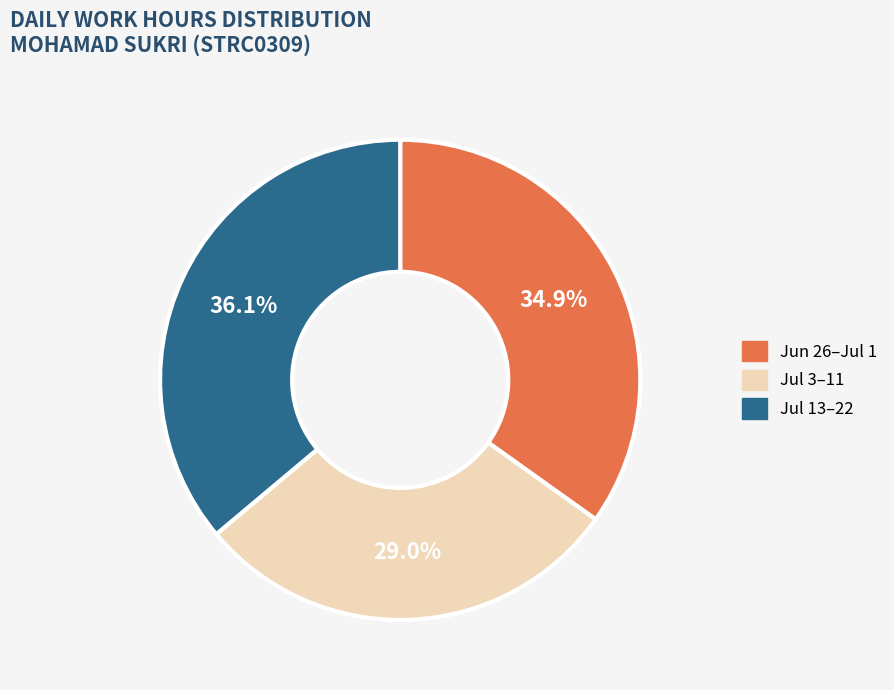

Does any single category account for the majority?

No